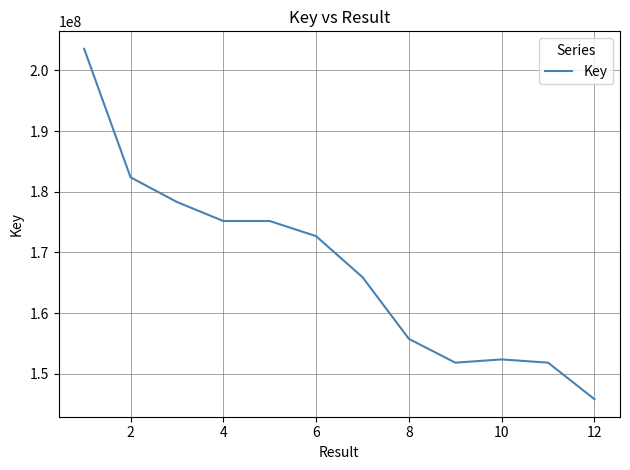

What is the greatest value displayed?

203560791